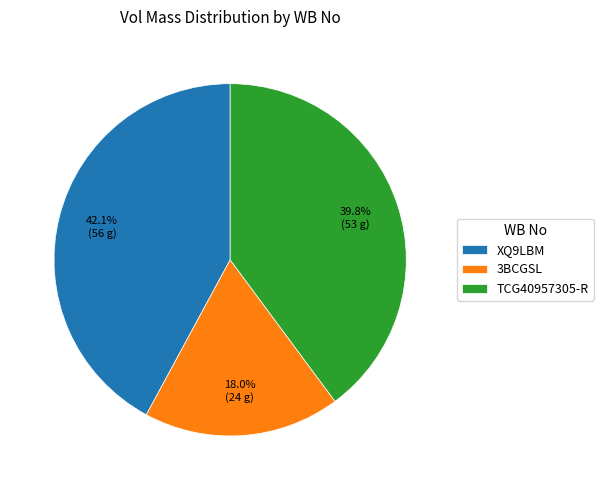

Rank the categories by value from lowest to highest.

3BCGSL, TCG40957305-R, XQ9LBM